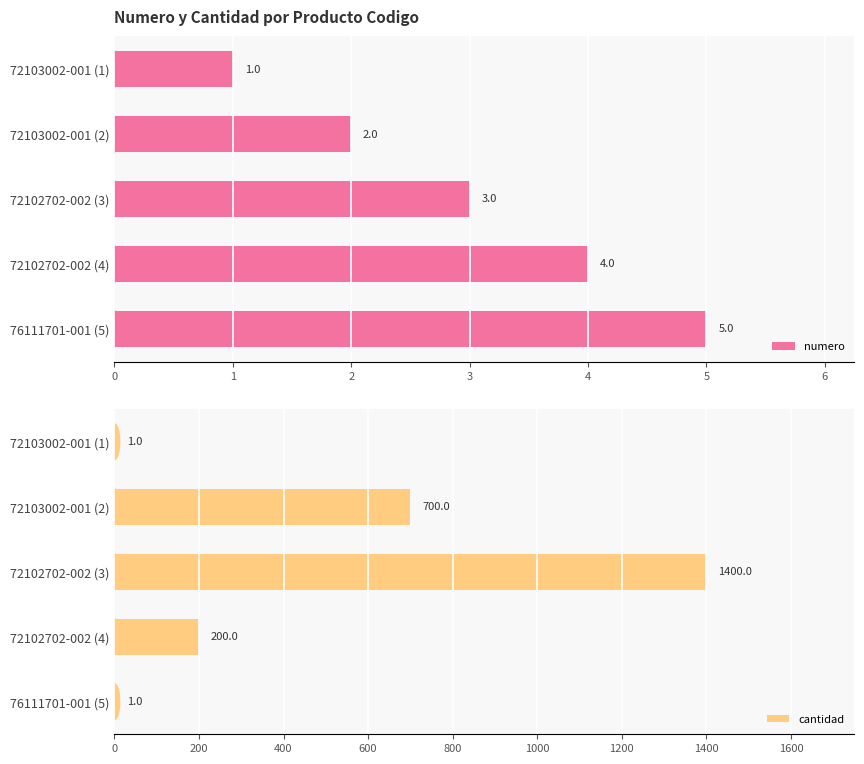

The value of cantidad at 76111701-001 (5) is 1. True or false?

True